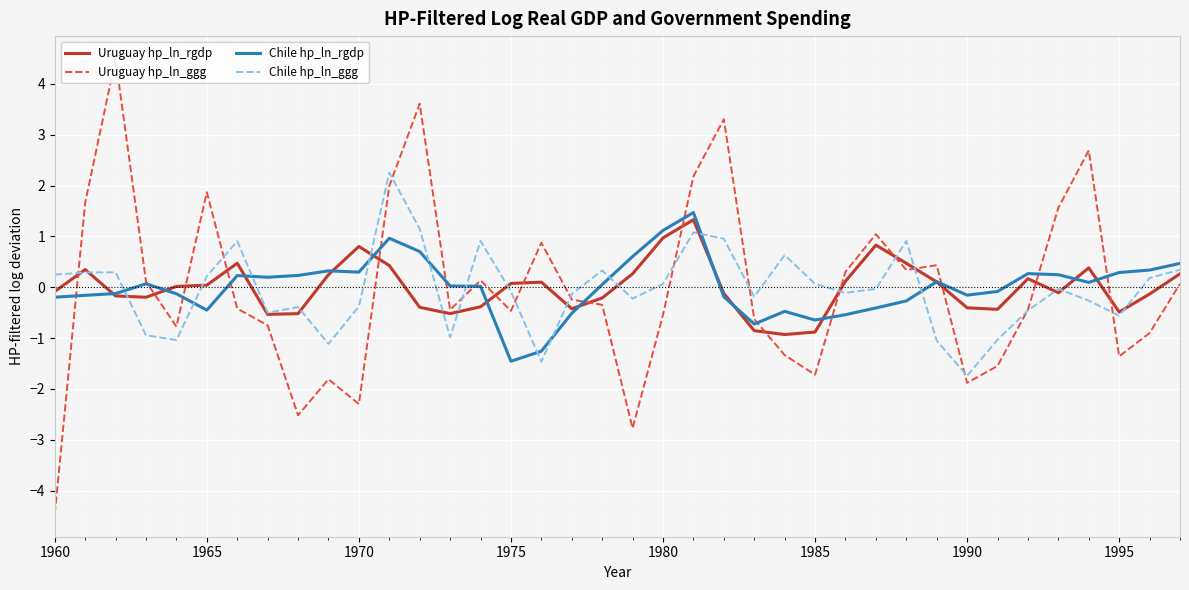

In Chile hp_ln_ggg, how many points are lower than both neighbors (excluding endpoints)?

10